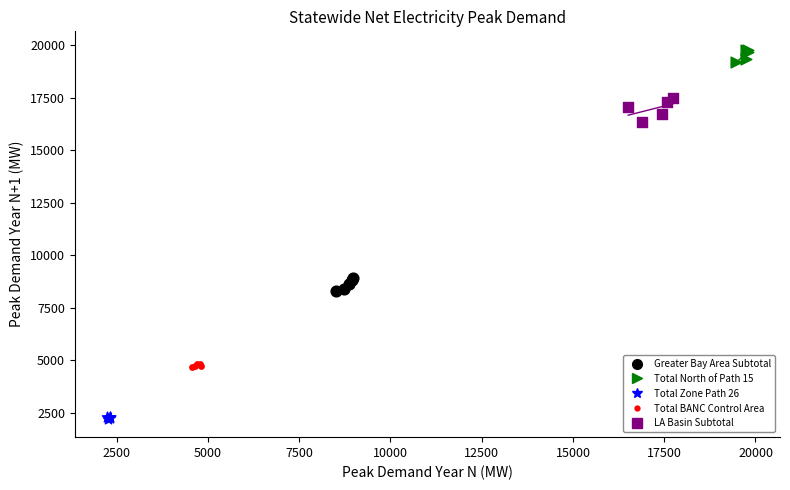

Which series contains the lowest Y value?

Total Zone Path 26